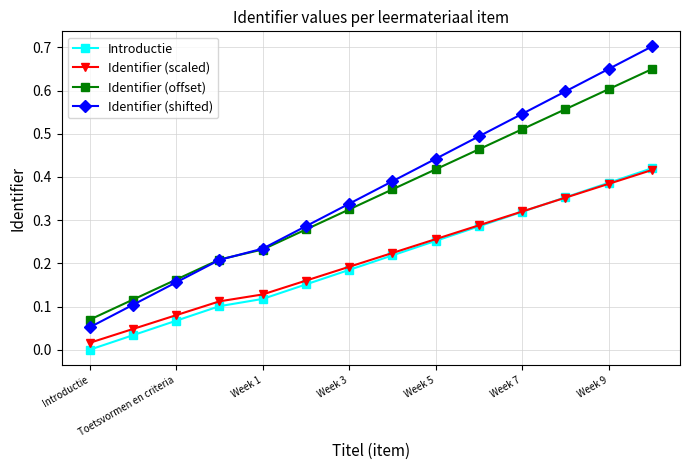

Which series has the largest range (max minus min)?

Identifier (shifted)